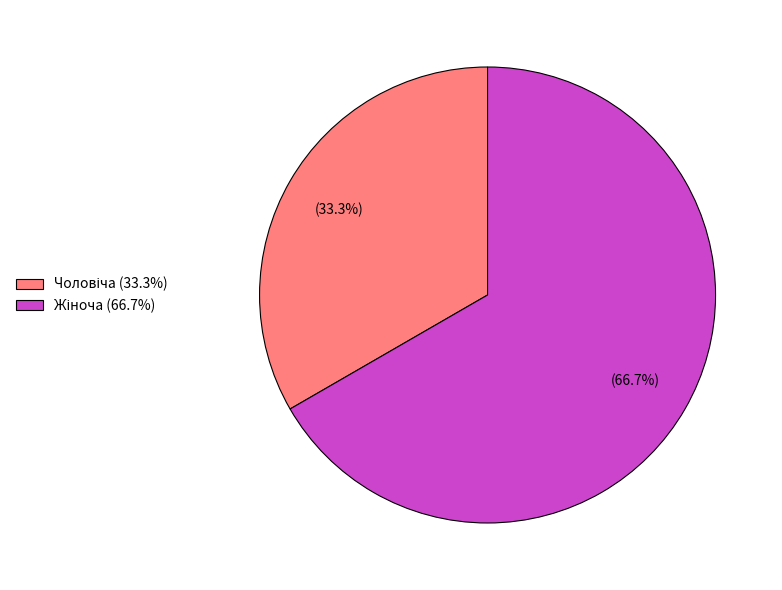

Does any single category account for the majority?

Yes